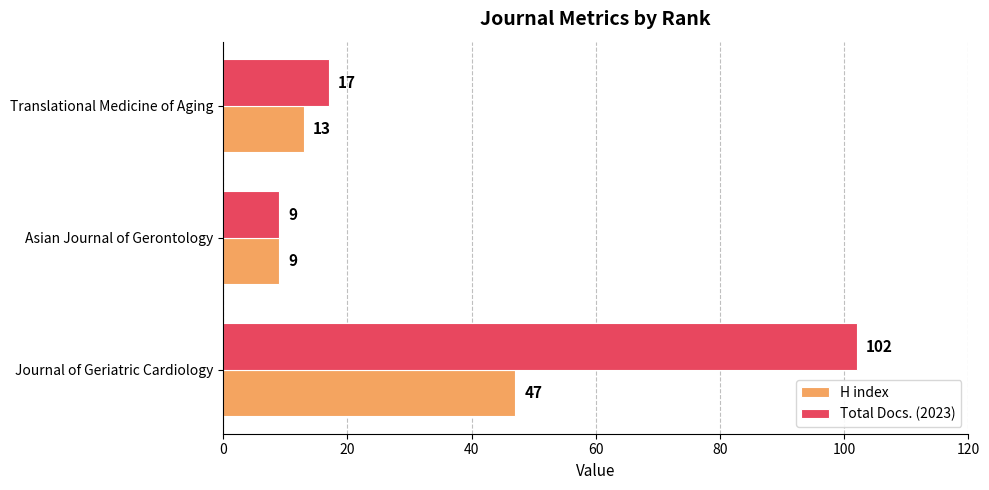

What is the average value of the Total Docs. (2023) series?

43